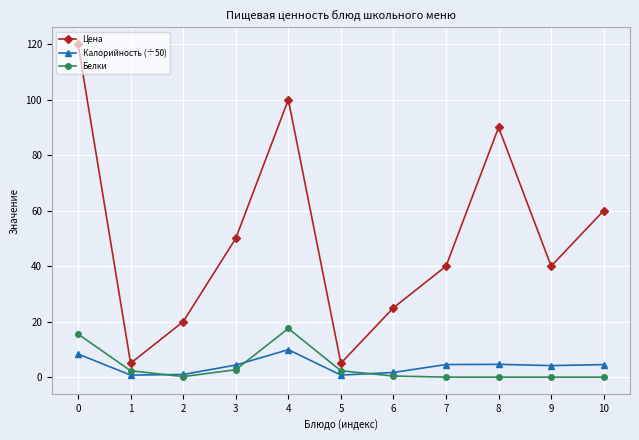

True or false: Белки and Цена intersect in this chart.

False